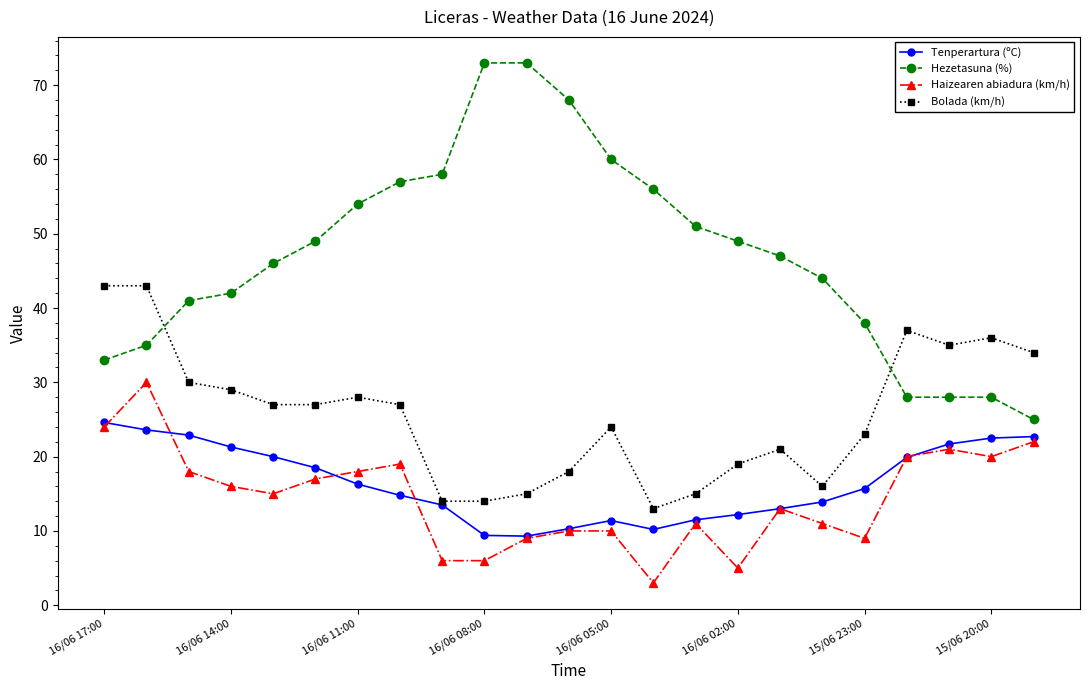

Which series has the widest spread of values?

Hezetasuna (%)